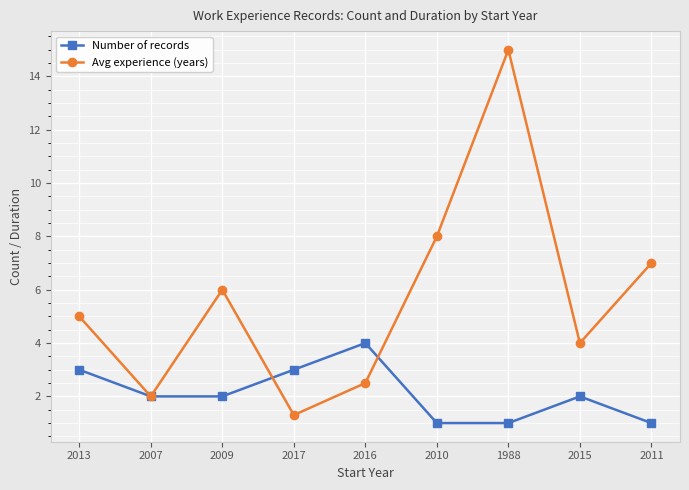

What is the highest value of the Avg experience (years) series?

15.0